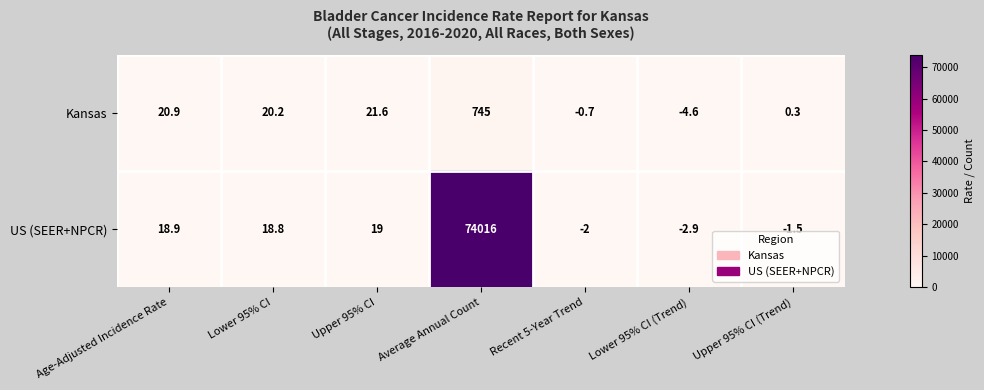

Reading right to left, what are all the values shown in this chart?

Kansas: 0.3	-4.6	-0.7	745.0	21.6	20.2	20.9
US (SEER+NPCR): -1.5	-2.9	-2.0	74016.0	19.0	18.8	18.9